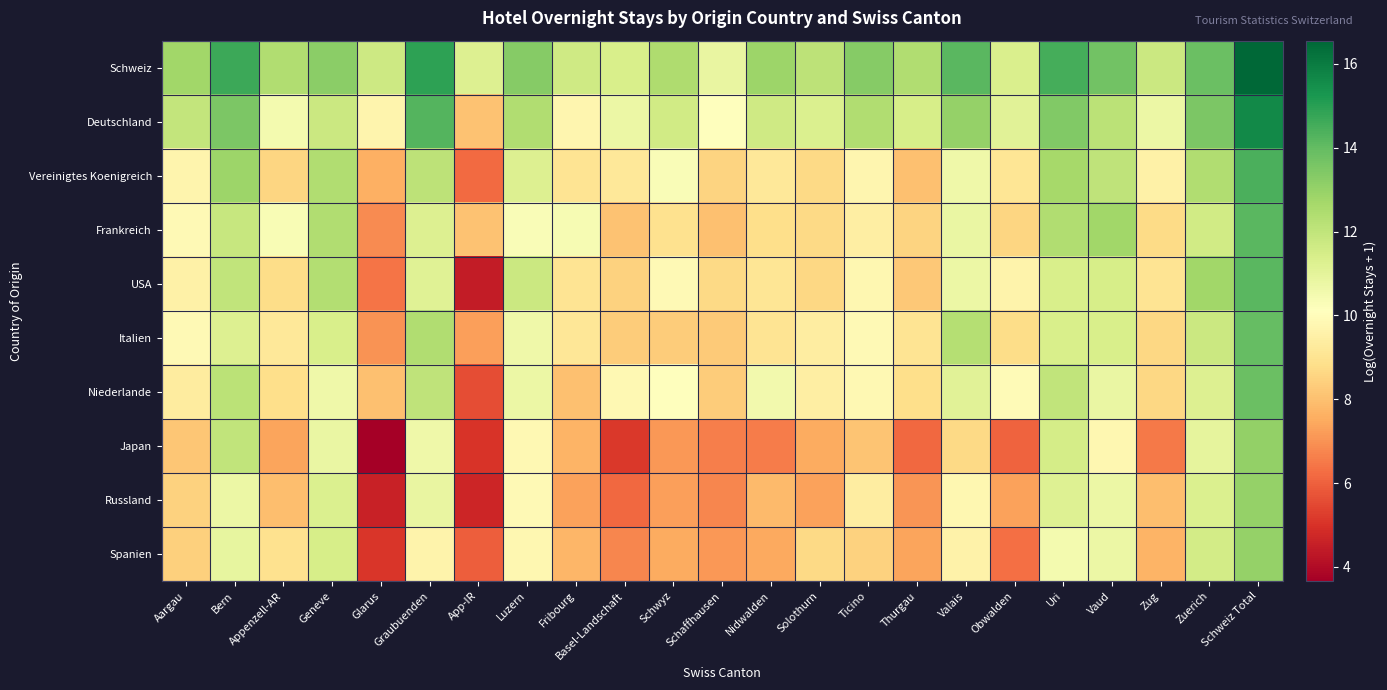

Which series has the largest total across all categories?

Schweiz